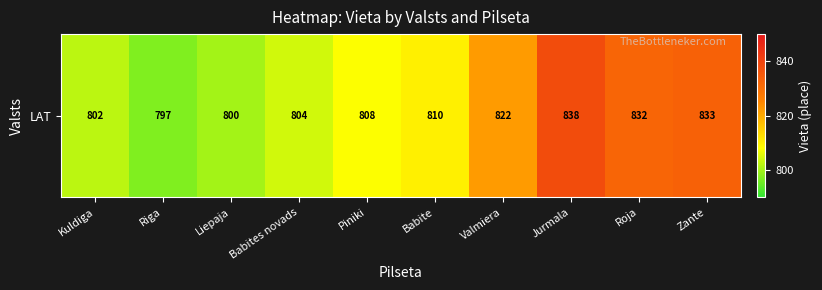

How many series are shown in this chart?

1